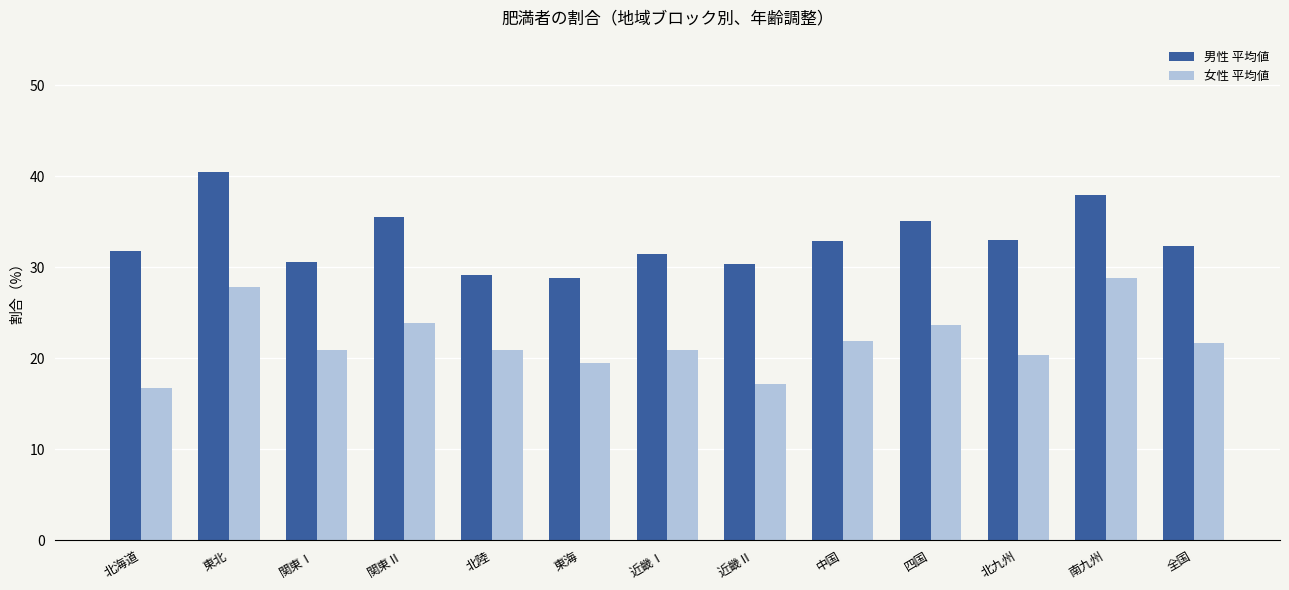

The value of 男性 平均値 at 四国 is 35.0. True or false?

True